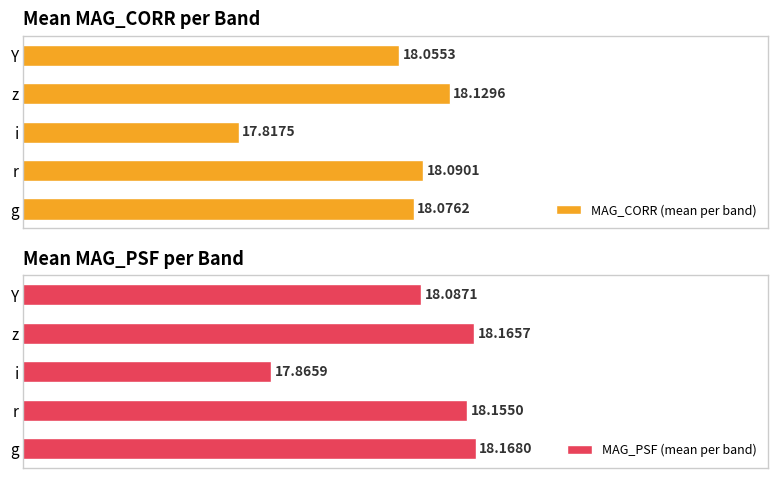

Where is MAG_CORR (mean per band) nearest to the value 17?

i